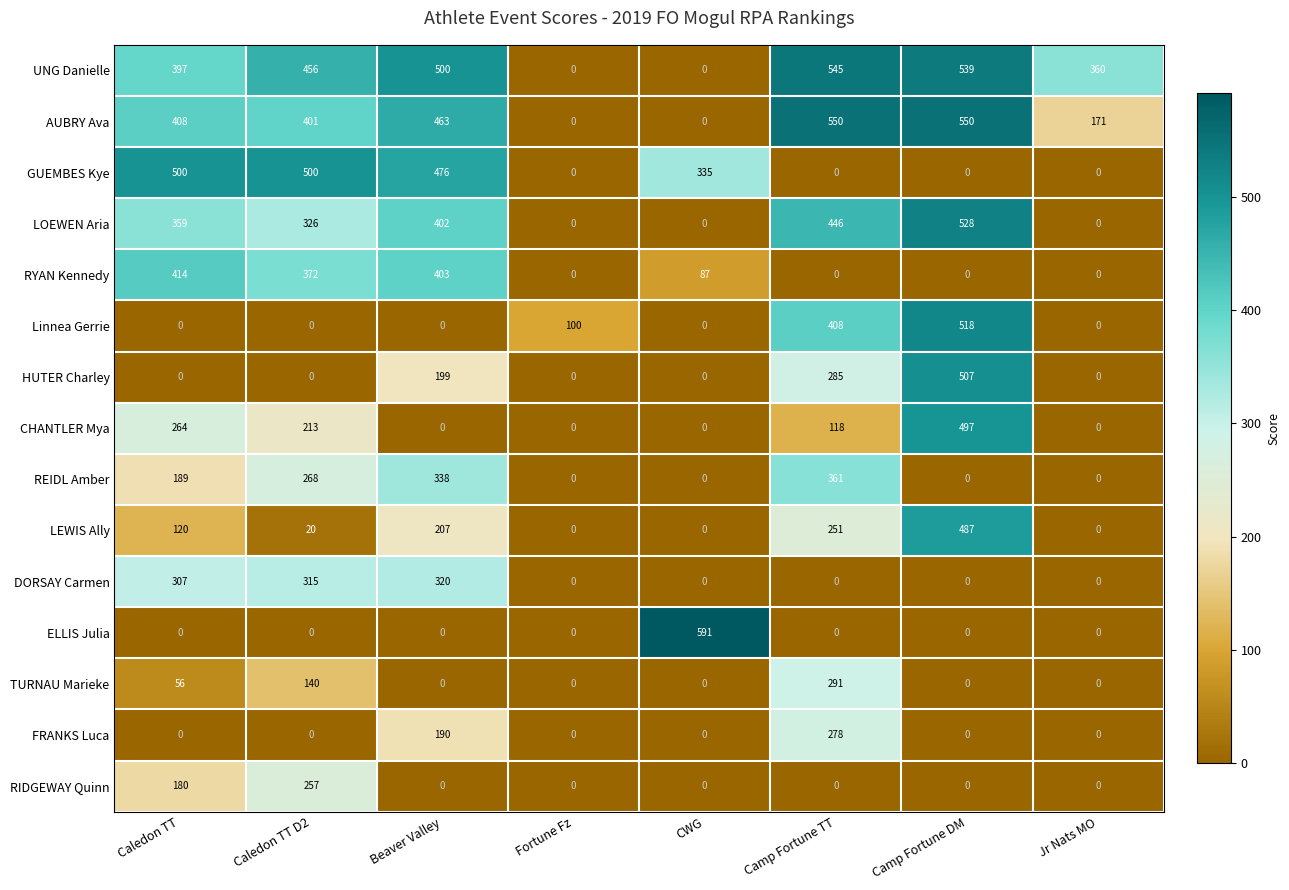

What is the total value across all series at CWG?

1013